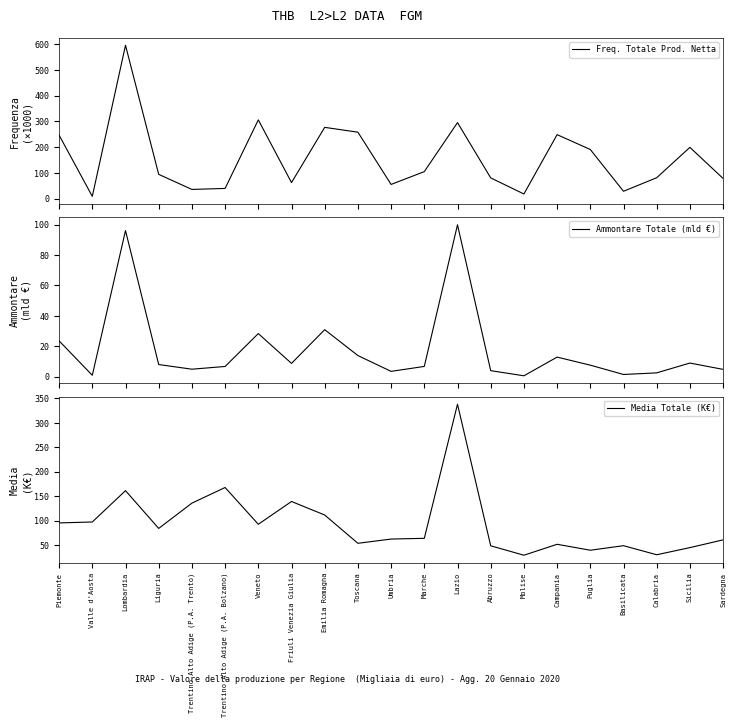

How many interior local valleys does the Ammontare Totale (mld €) series have?

6